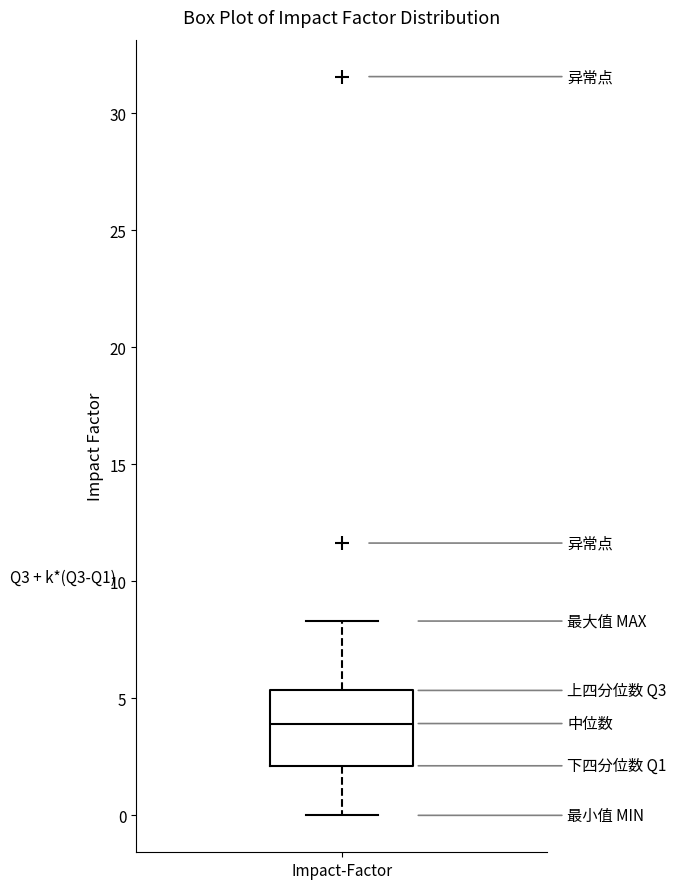

Where is the lower edge of the box for Impact-Factor on the y-axis? The values are not printed on the chart, so give them approximately, as read against the axis.

2.0